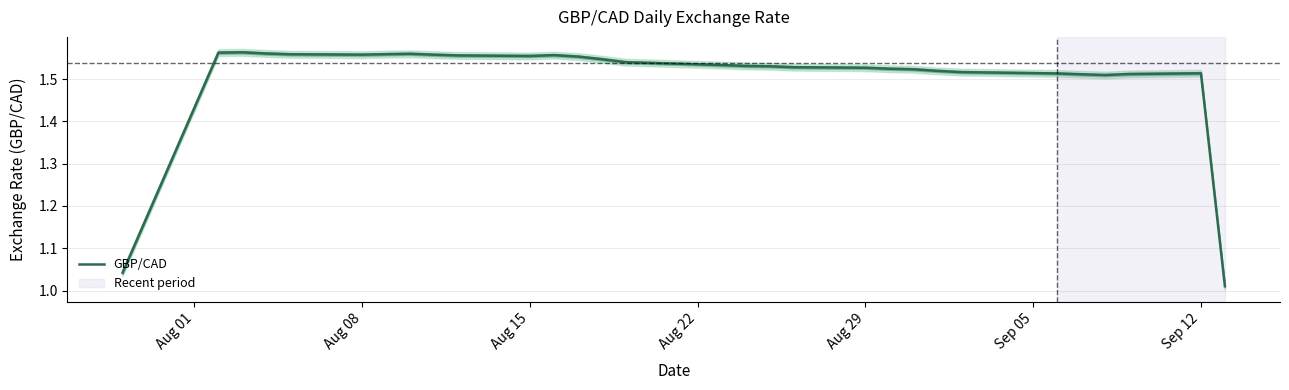

How many points are lower than both their immediate neighbors (excluding endpoints)?

3